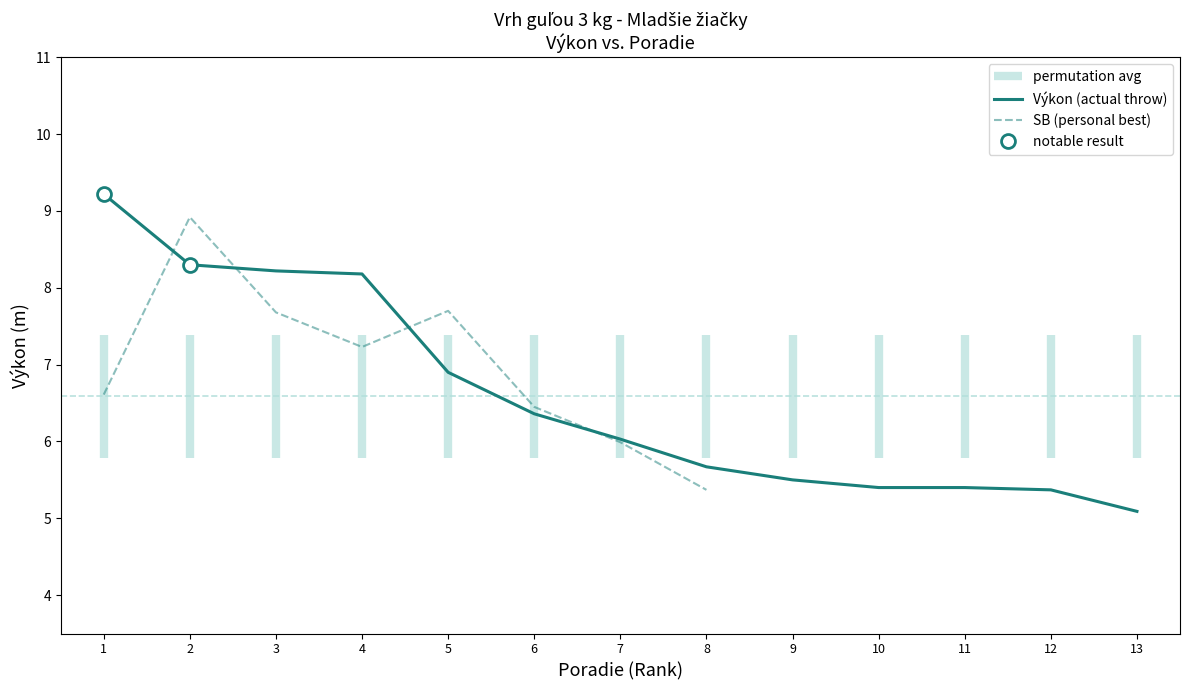

True or false: Výkon (actual throw) has a value of 2.2 at 10.

False